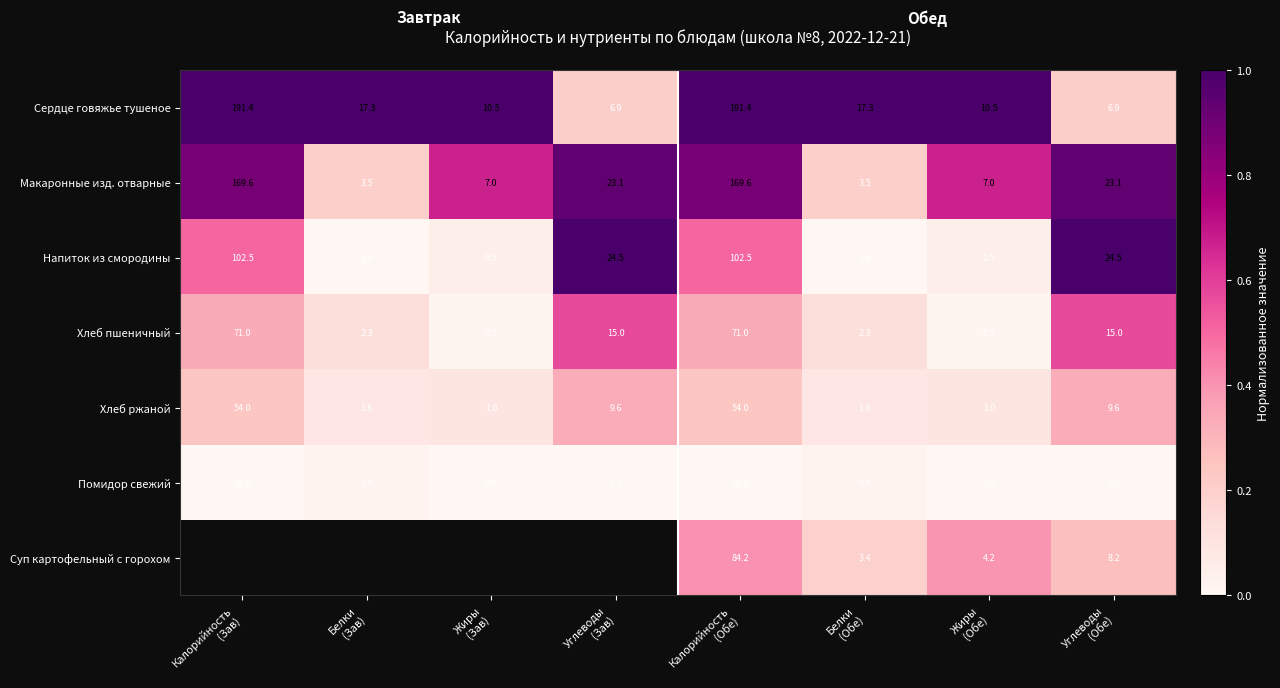

What is the maximum value for Макаронные изд. отварные?

169.6